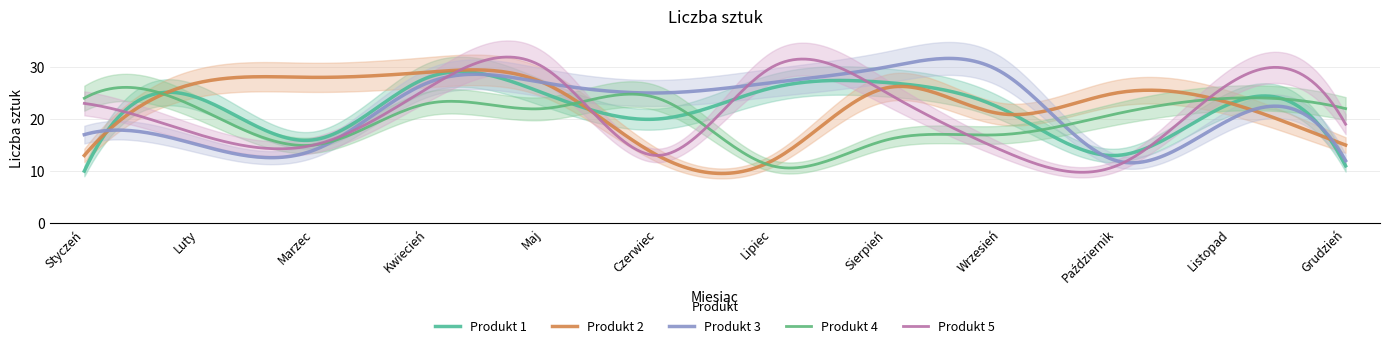

How many interior local valleys does the Produkt 2 series have?

2